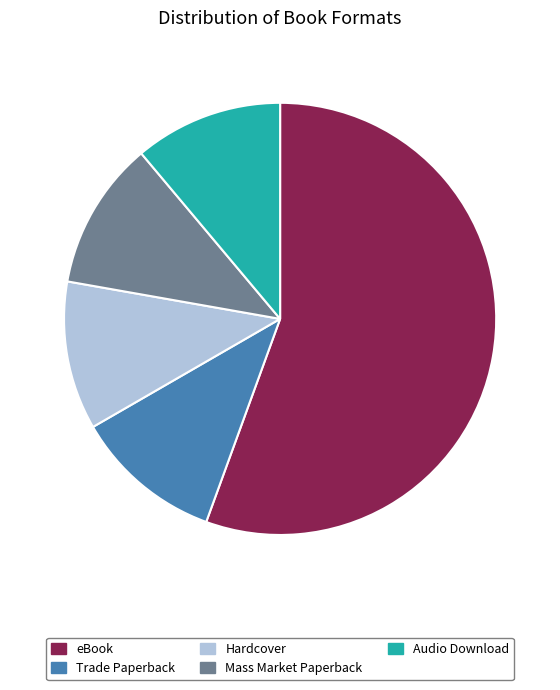

True or false: Trade Paperback accounts for 21% of the total.

False